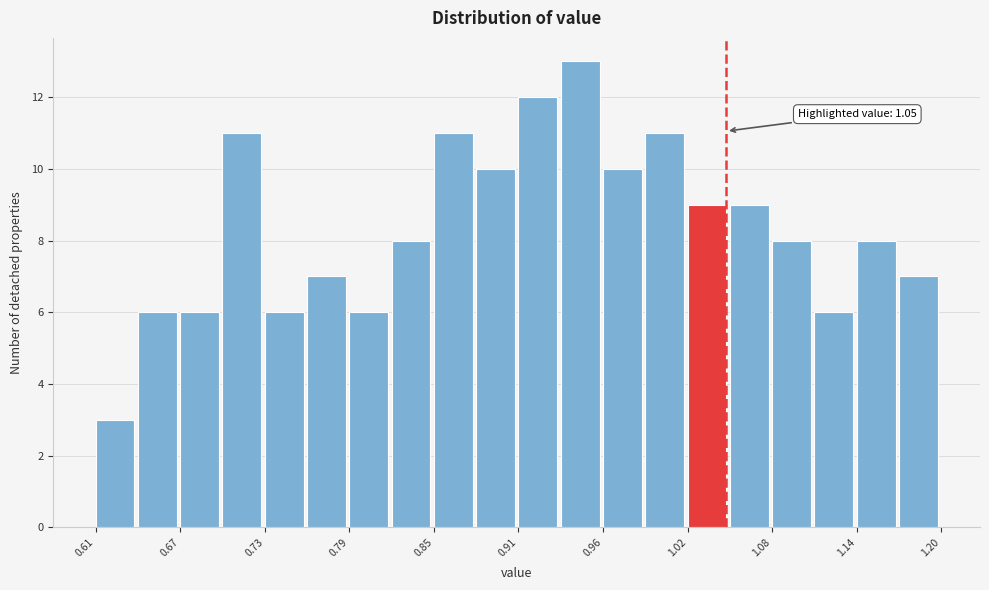

Read against the x-axis, roughly where is the centre of the tallest bar?

0.95